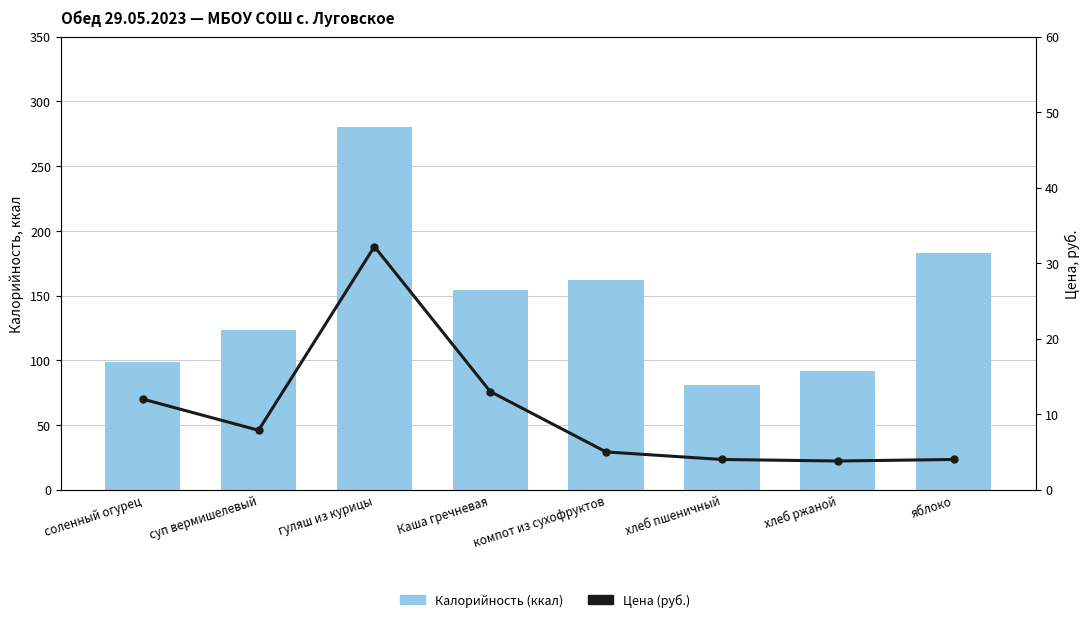

Which series changed the most between хлеб пшеничный and хлеб ржаной?

Калорийность (ккал)